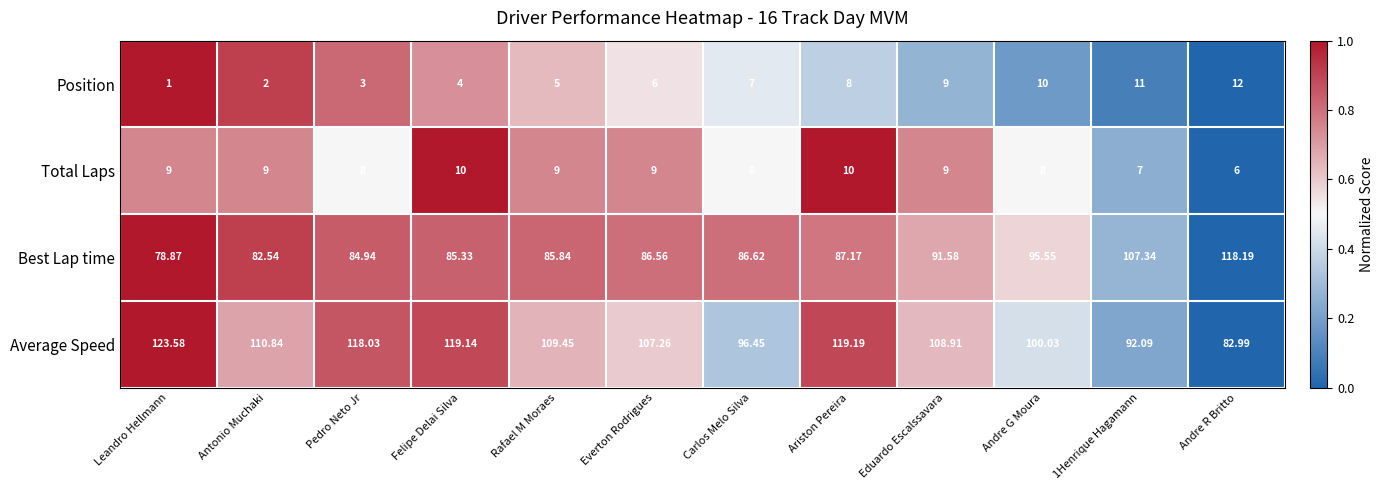

Is the value of Total Laps at 1Henrique Hagamann greater than the value of Position at Everton Rodrigues?

Yes